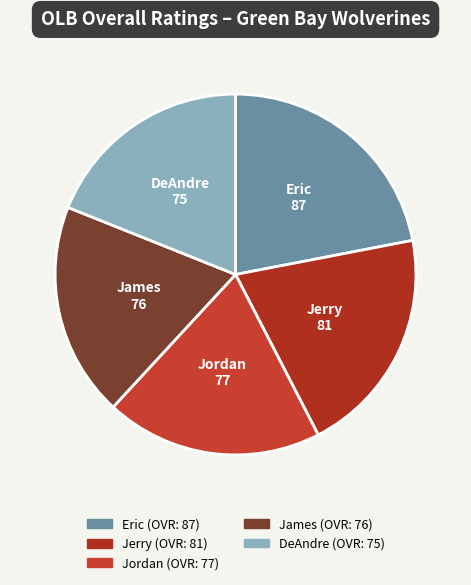

Count the number of slices in the pie.

5